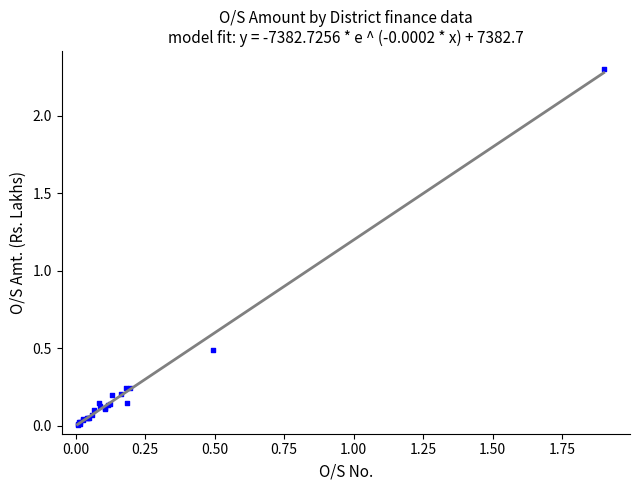

What Y value in the scatter plot is closest to 1?

0.5